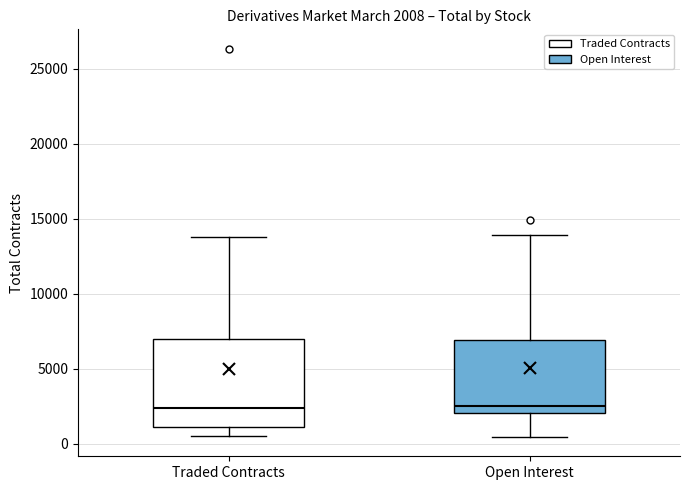

Which box is the tallest, from its lower edge to its upper edge?

Traded Contracts